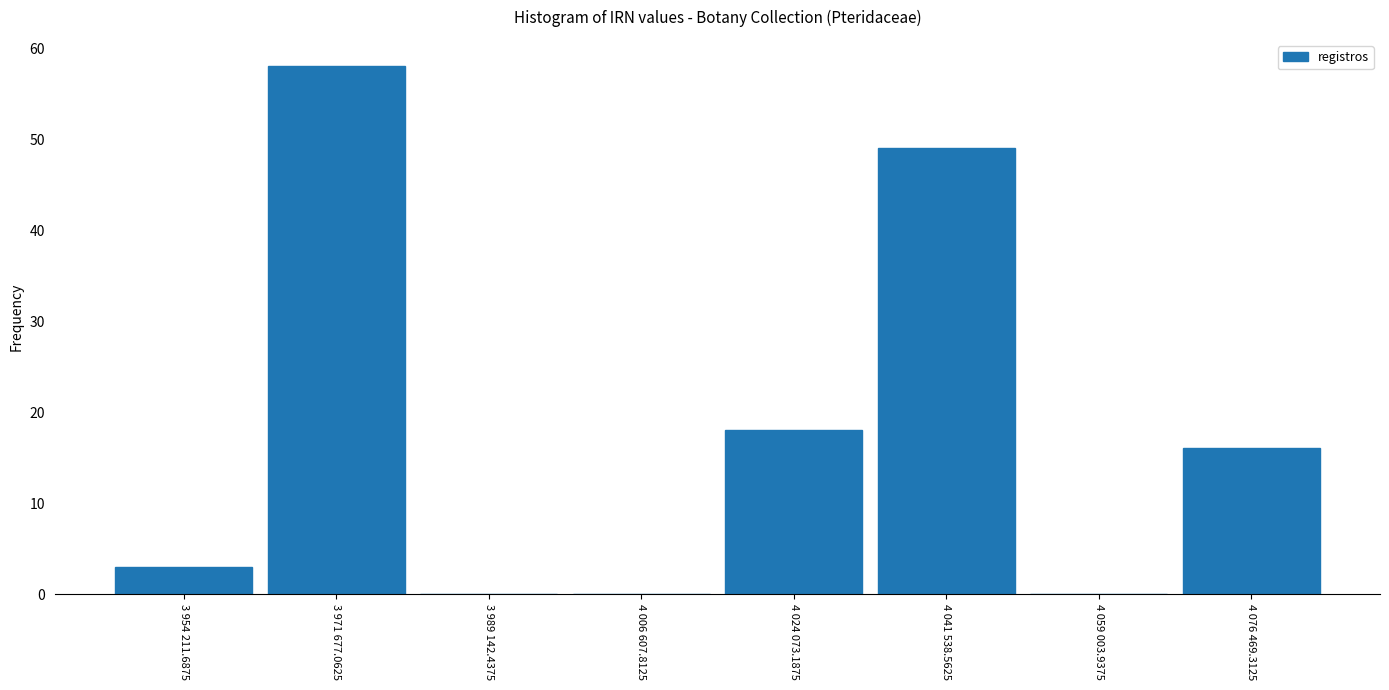

Reading left to right, what are all the values shown in this chart?

3 954 211.6875=3	3 971 677.0625=58	3 989 142.4375=0	4 006 607.8125=0	4 024 073.1875=18	4 041 538.5625=49	4 059 003.9375=0	4 076 469.3125=16